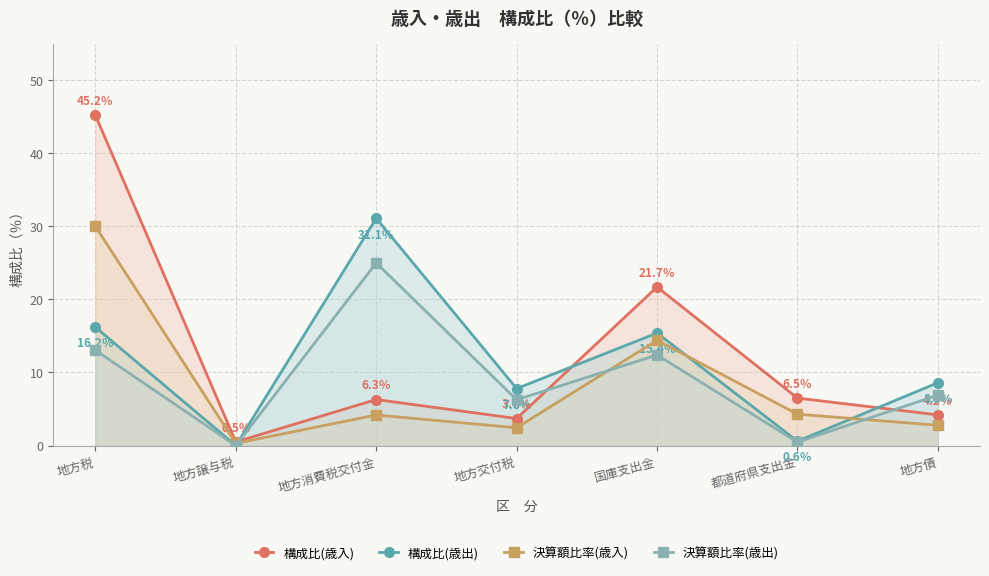

What are all the series names shown in the legend?

構成比(歳入), 構成比(歳出), 決算額比率(歳入), 決算額比率(歳出)